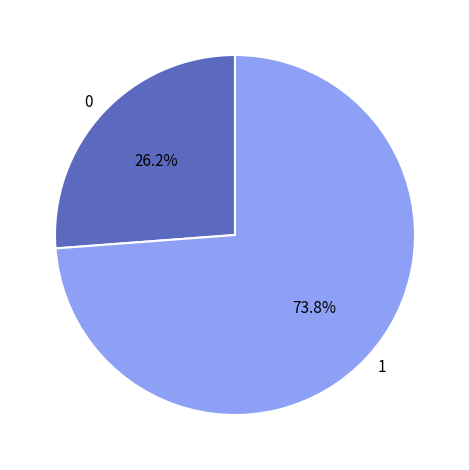

Does 0 represent more than half of the total?

No